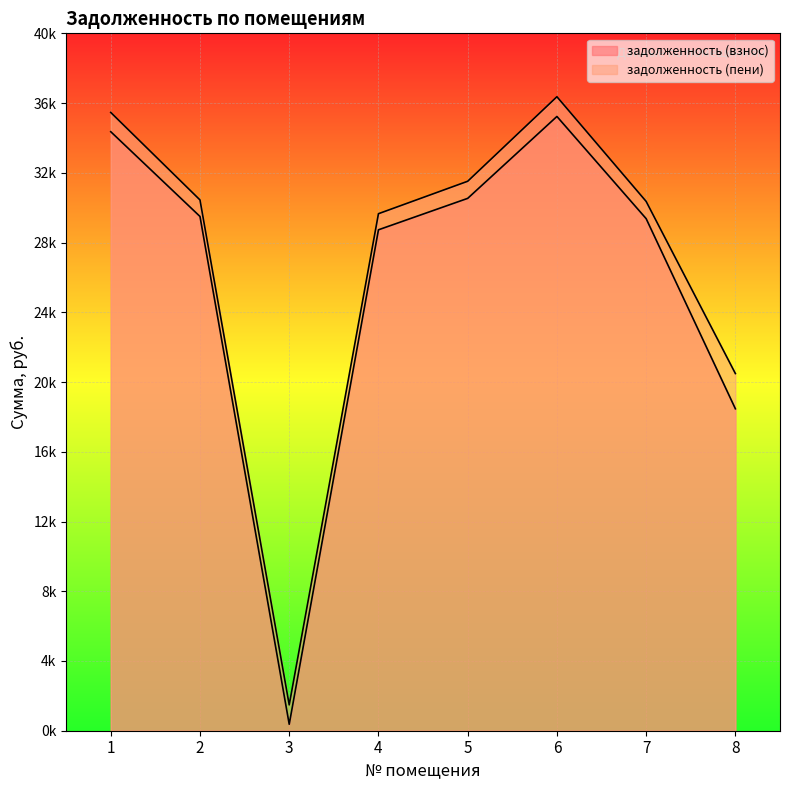

What is the average value of the задолженность (пени) series?

27285.7